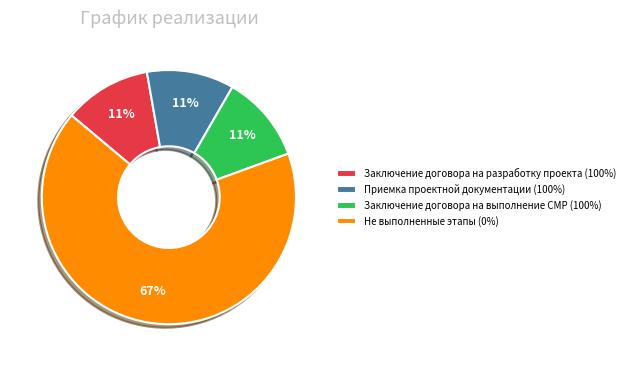

Which slice represents more than half of the pie?

Не выполненные этапы (0%)